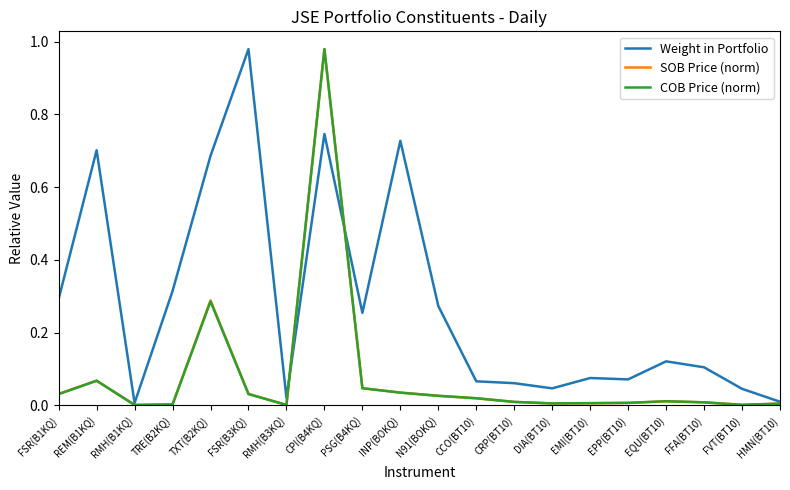

What position from the left is FSR(B3KQ)?

6